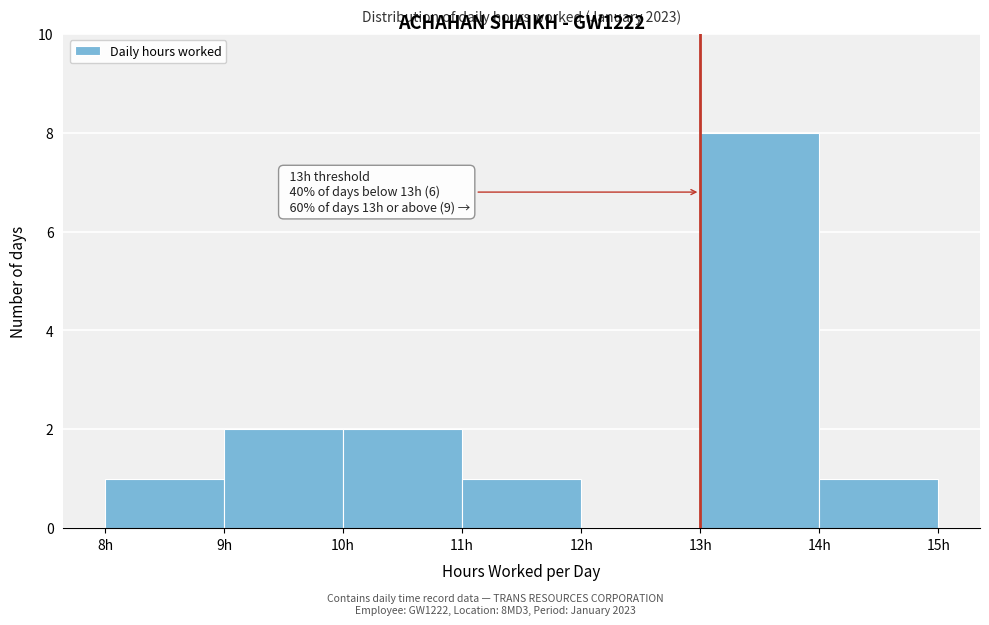

Which range on the x-axis has the tallest bar?

13 to 14